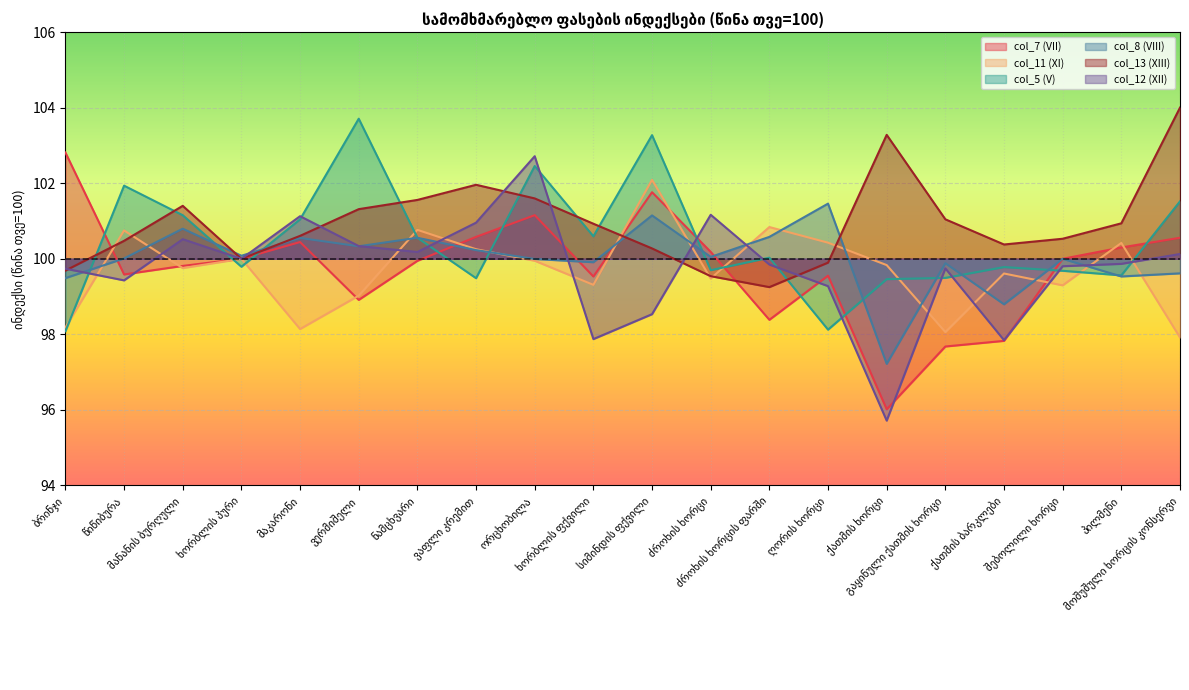

What is the greatest value displayed?

104.0